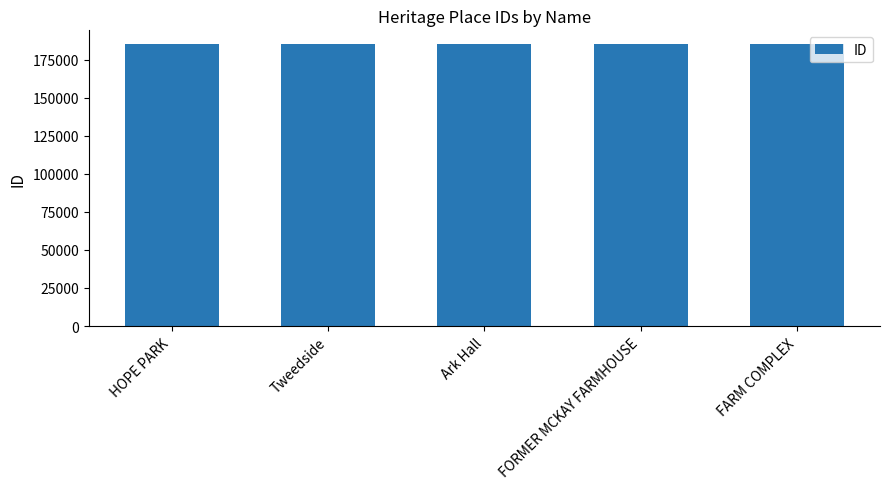

Approximately how many times larger is the value at HOPE PARK compared to Ark Hall?

1.0